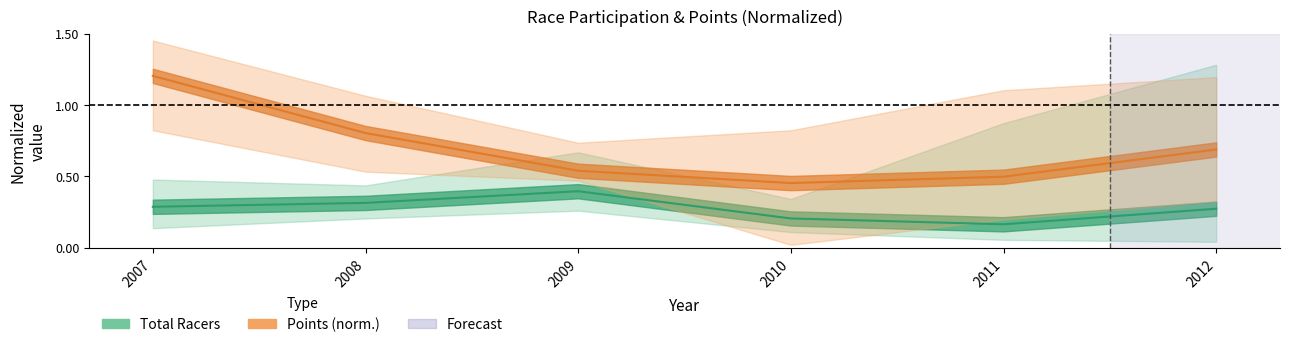

What is the sum of the Total Racers values at 2012 and 2007?

0.6